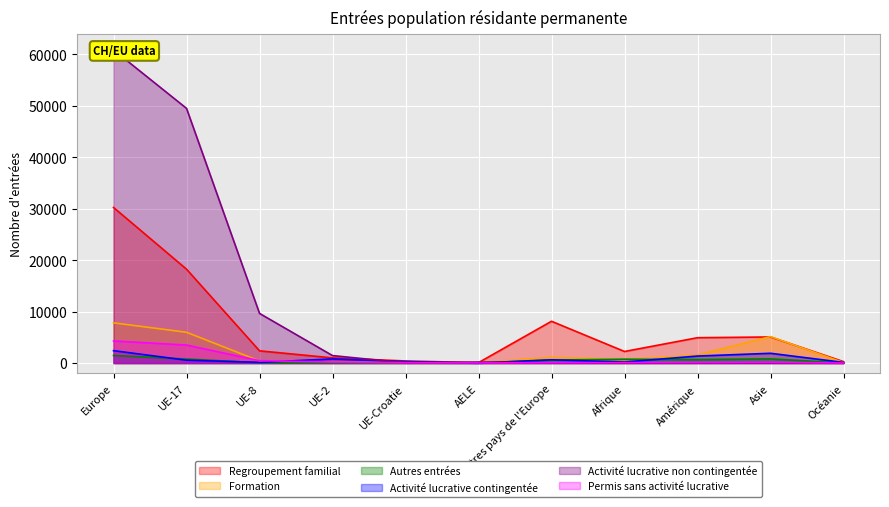

Rank the categories by Formation value from lowest to highest.

UE-Croatie, AELE, Océanie, UE-2, UE-8, Afrique, Autres pays de l'Europe, Amérique, Asie, UE-17, Europe